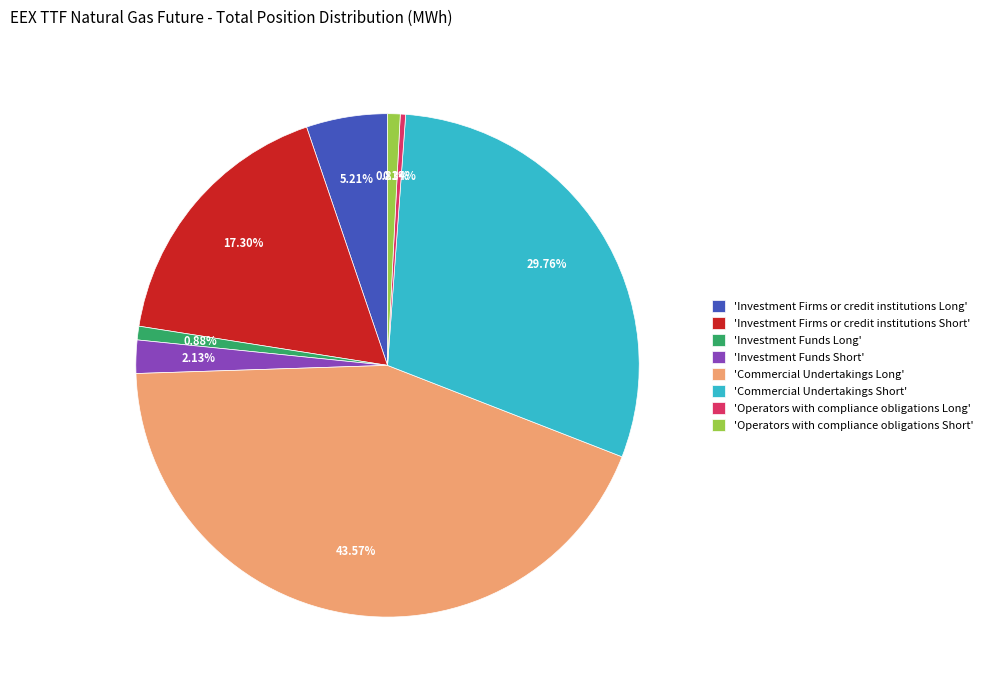

What is the largest slice in the pie chart?

'Commercial Undertakings Long'